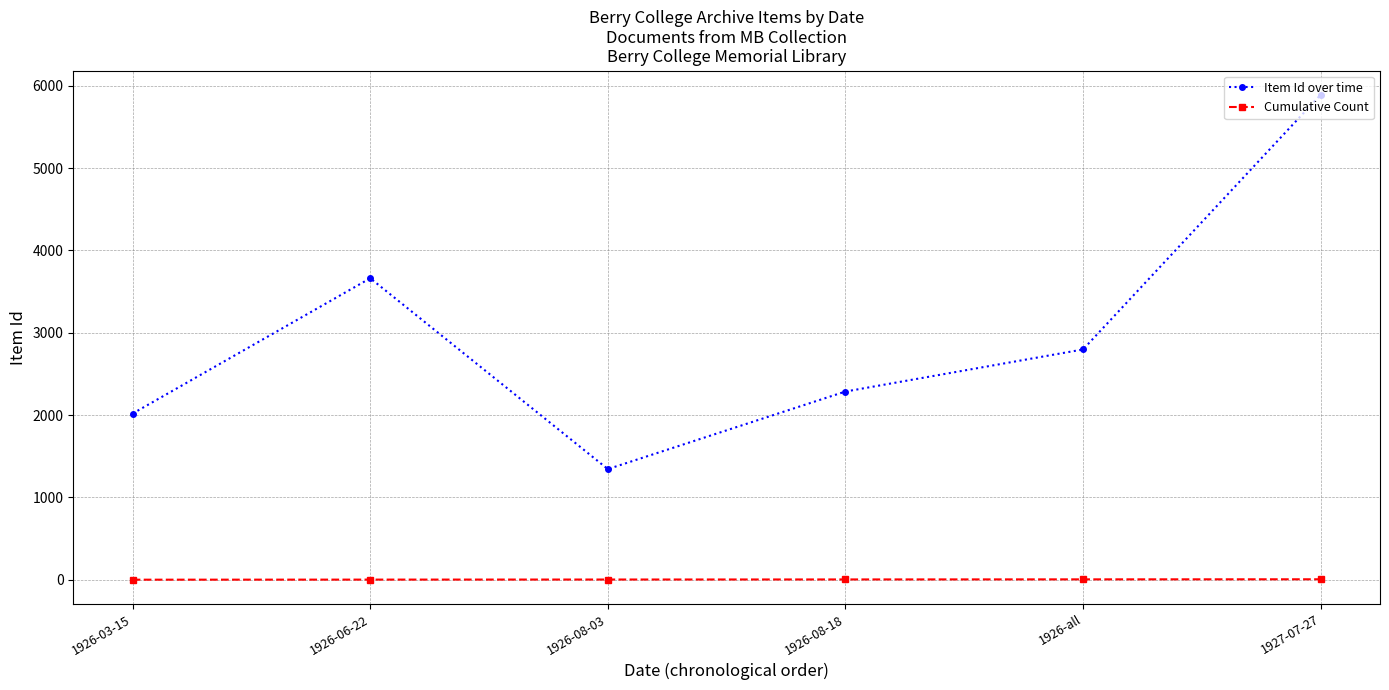

What is the label of the 3rd point from the left?

1926-08-03